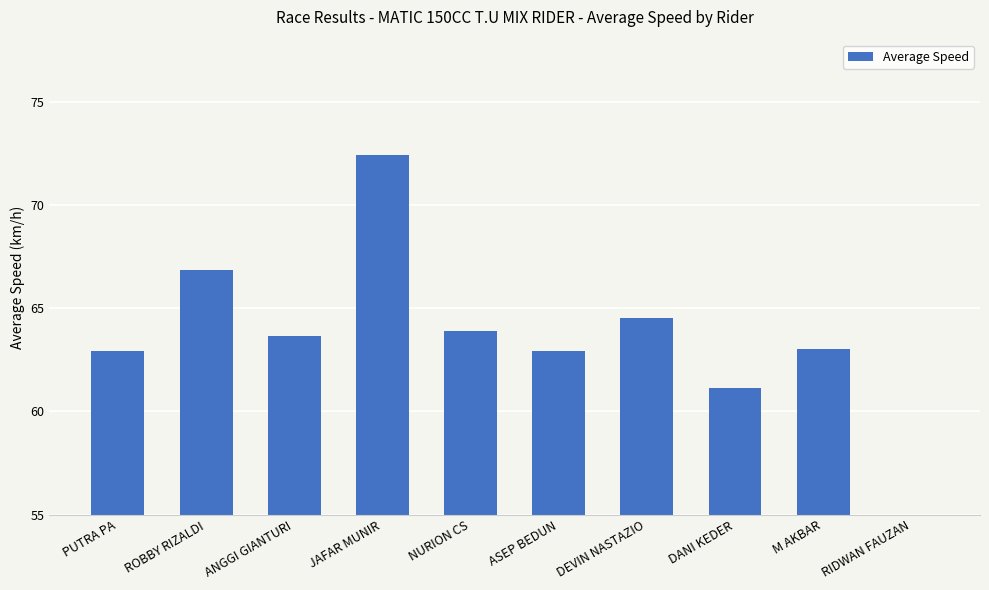

What is the difference between the maximum and minimum values?

72.4